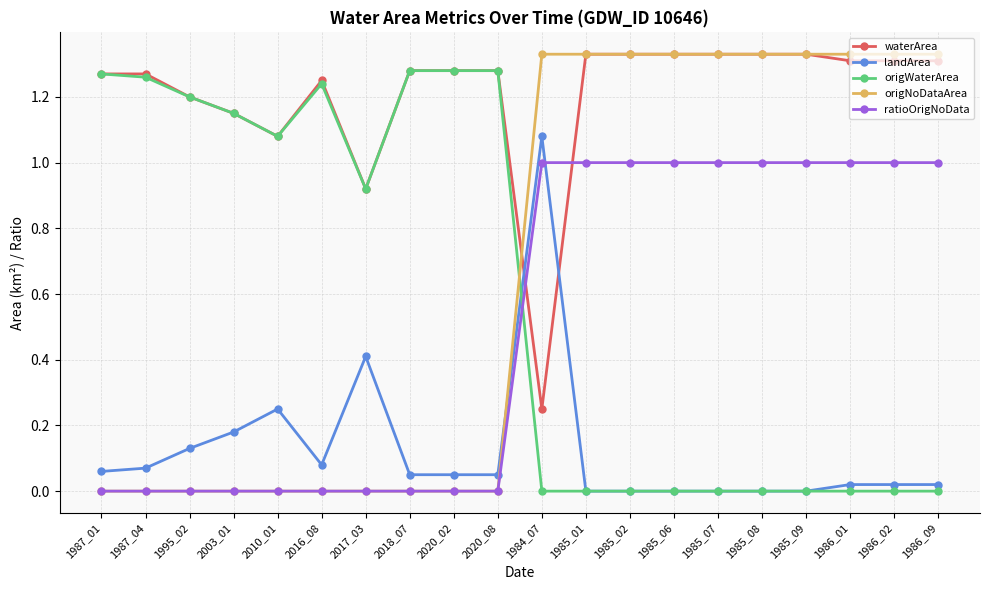

The value of ratioOrigNoData at 2018_07 is 0.7. True or false?

False